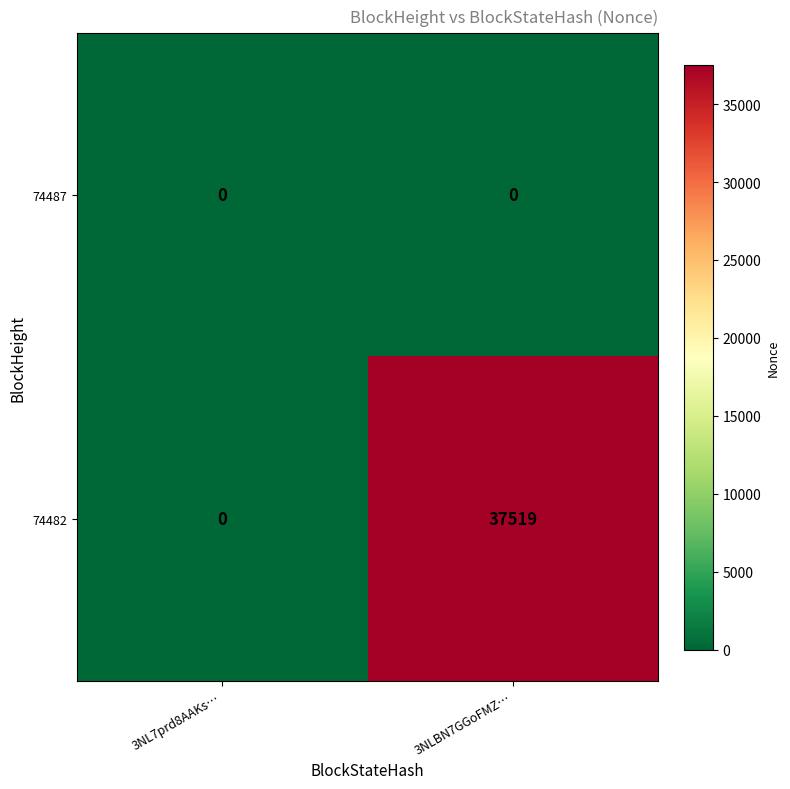

Which series has the largest total across all categories?

74482